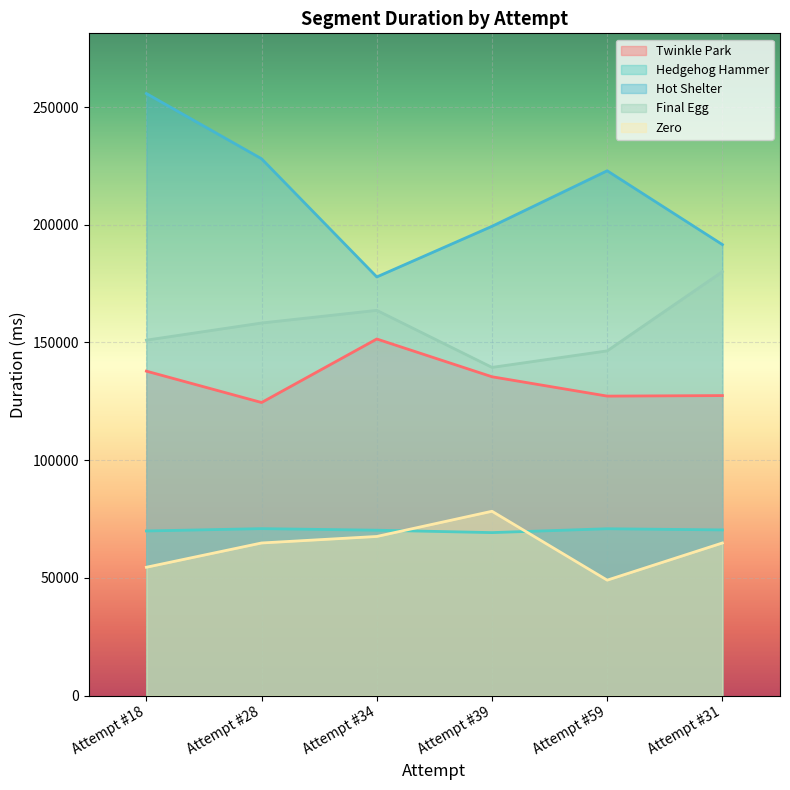

The Zero series shows 78318 at Attempt #39. True or false?

True